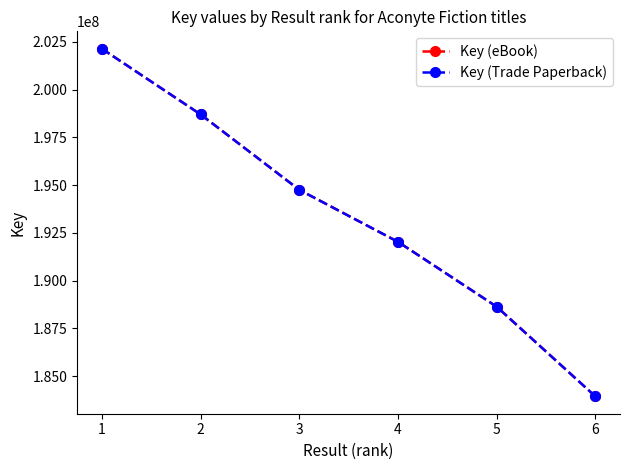

What is the sum of the Key (Trade Paperback) values at 2 and 6?

382651100